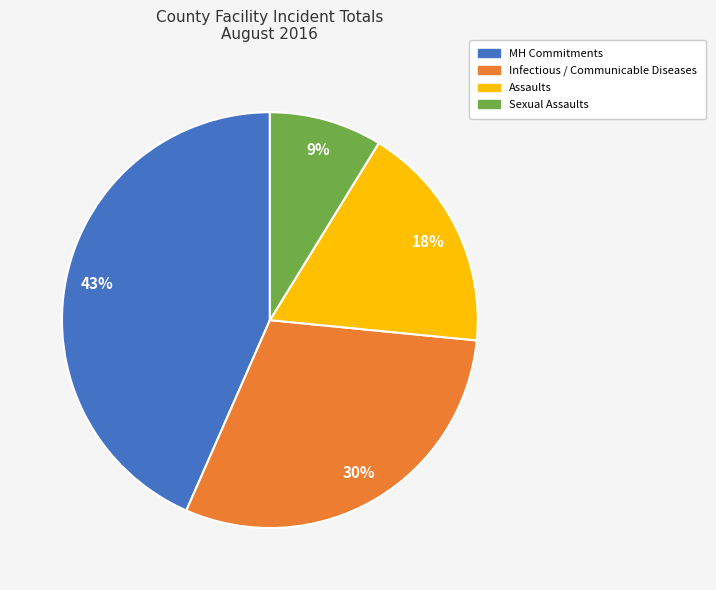

Do MH Commitments and Assaults together represent more than half of the pie?

Yes